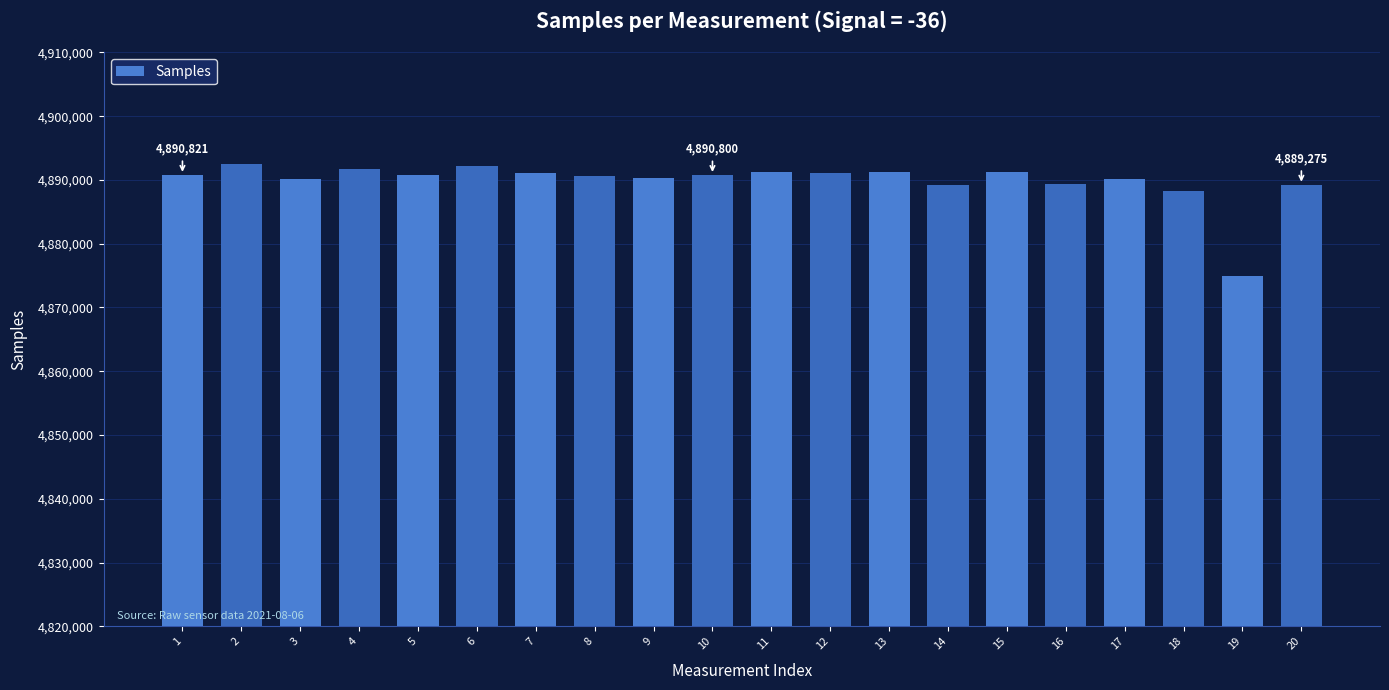

Is it true that the value at 3 is 4890165?

True